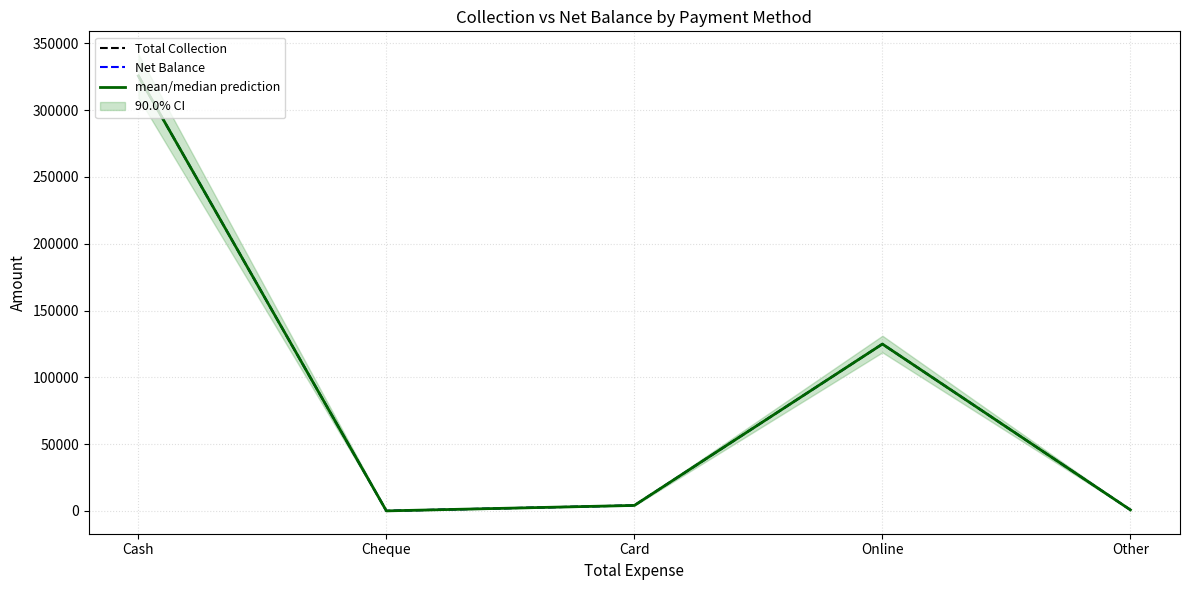

At which category does Total Collection reach its first local peak?

Online